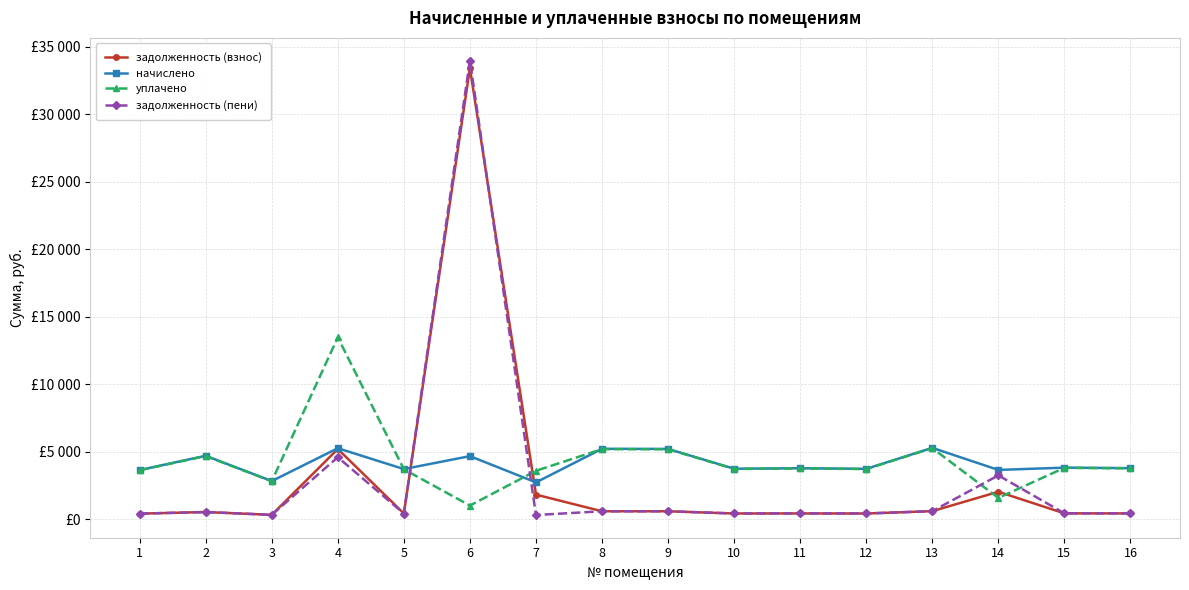

Between which two adjacent categories do уплачено and начислено first intersect?

3 and 4